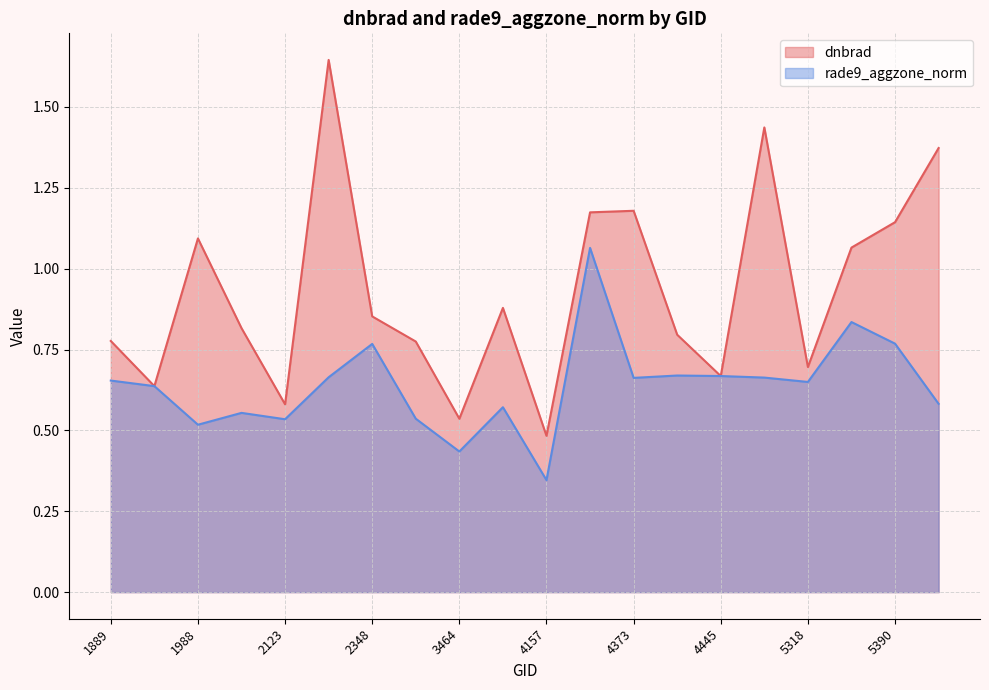

What is the lowest value of the dnbrad series?

0.5